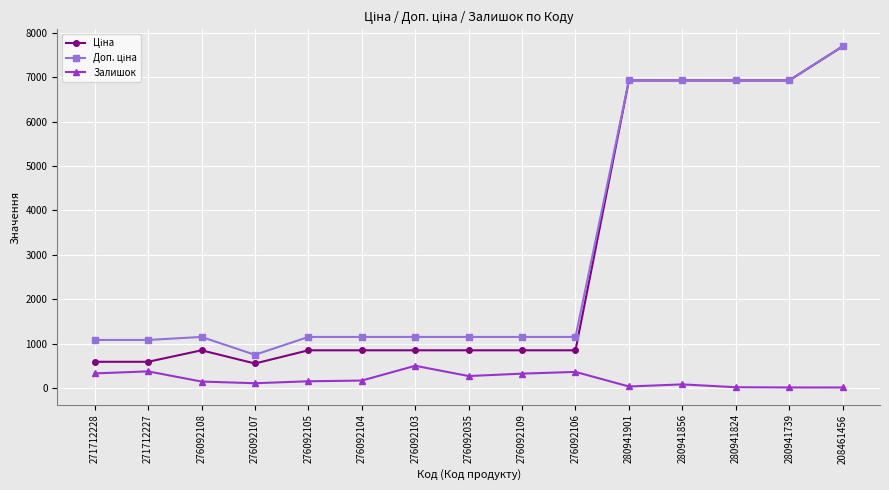

What is the total value across all series at 276092109?

2321.2